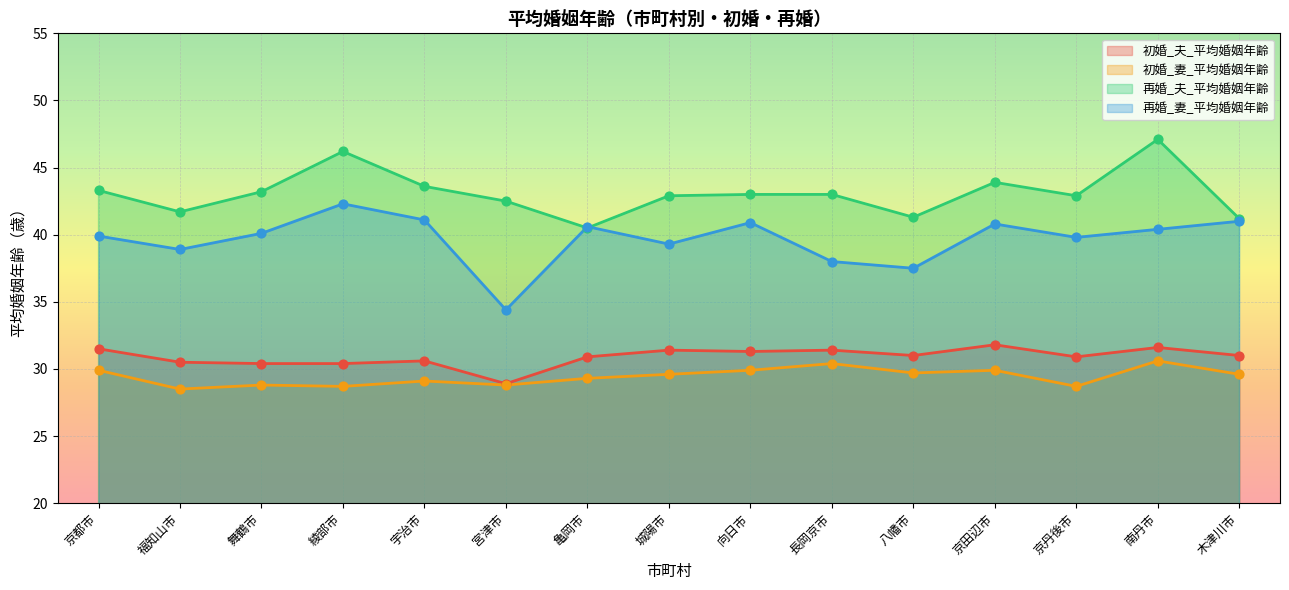

What are all the series names shown in the legend?

初婚_夫_平均婚姻年齢, 初婚_妻_平均婚姻年齢, 再婚_夫_平均婚姻年齢, 再婚_妻_平均婚姻年齢